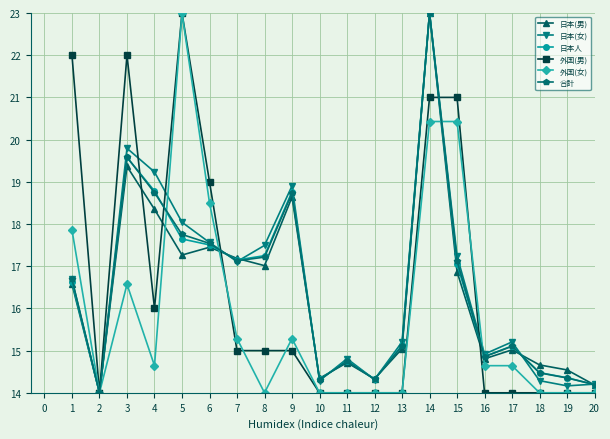

The 外国(女) series shows 8.4 at 7. True or false?

False